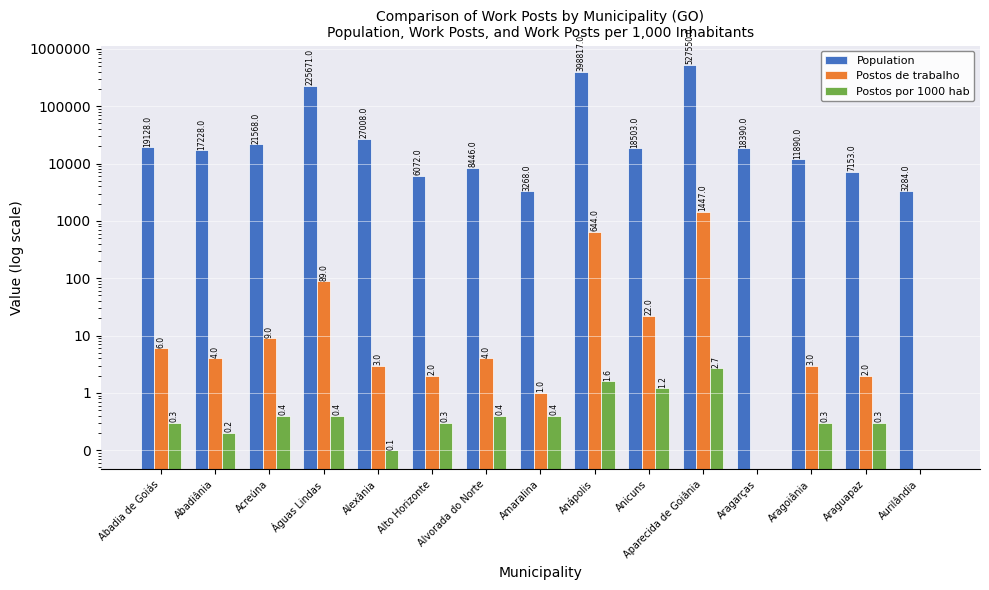

What is the maximum value shown in the chart?

527550.0